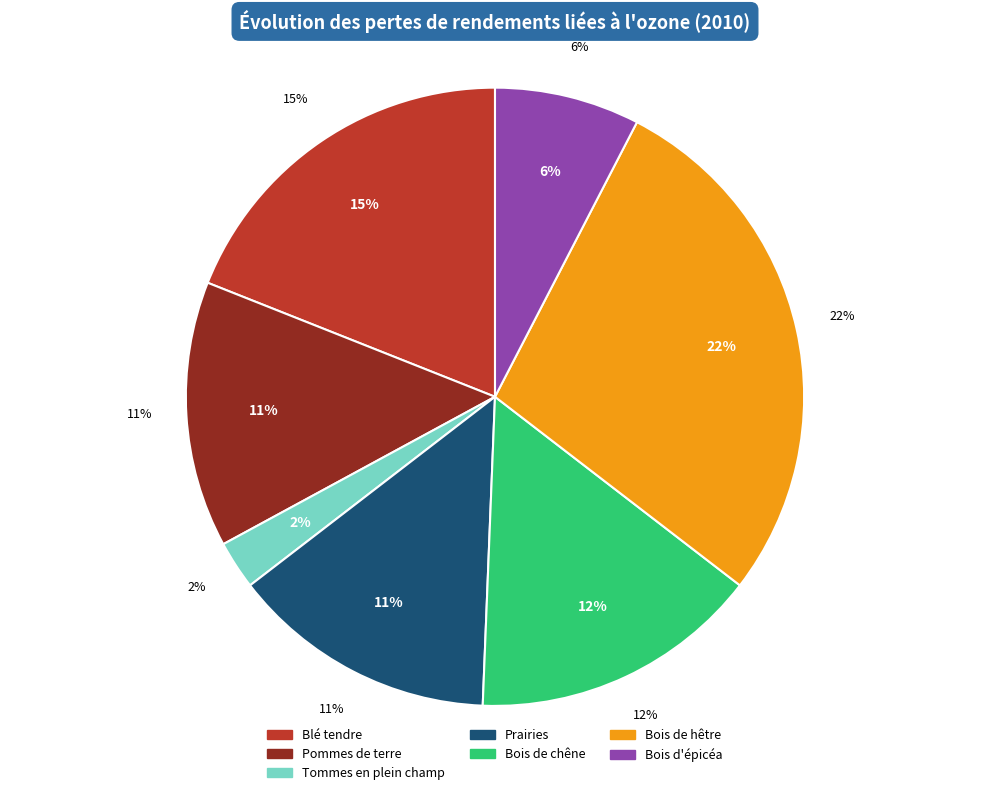

The Bois d'épicéa slice represents 8% of the pie. True or false?

True